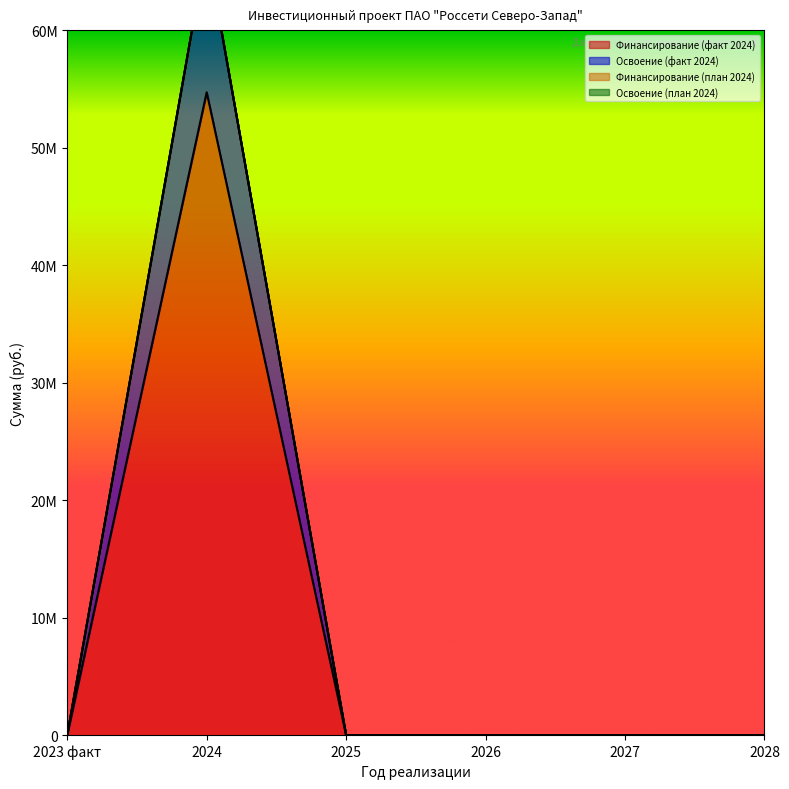

Reading left to right, what are all the values shown in this chart?

Финансирование (факт 2024): 0	54711225	0	0	0	0
Освоение (факт 2024): 0	67062298	0	0	0	0